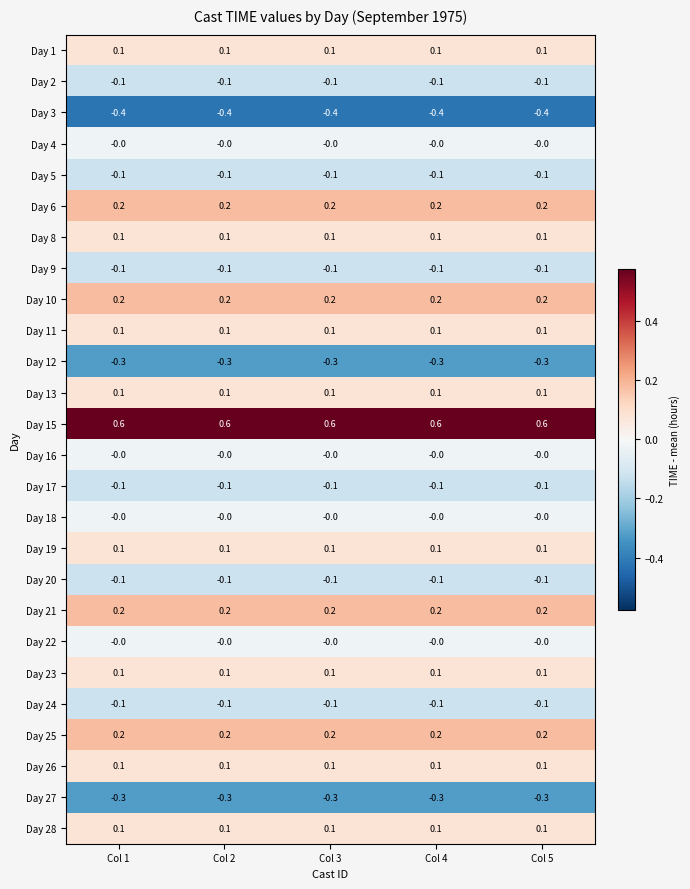

How many distinct data groups are displayed?

26